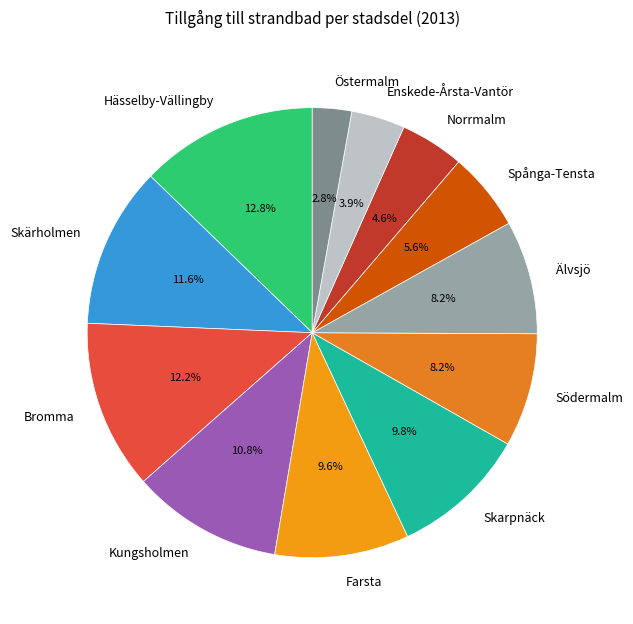

Combined, do Skärholmen and Östermalm account for over 50%?

No